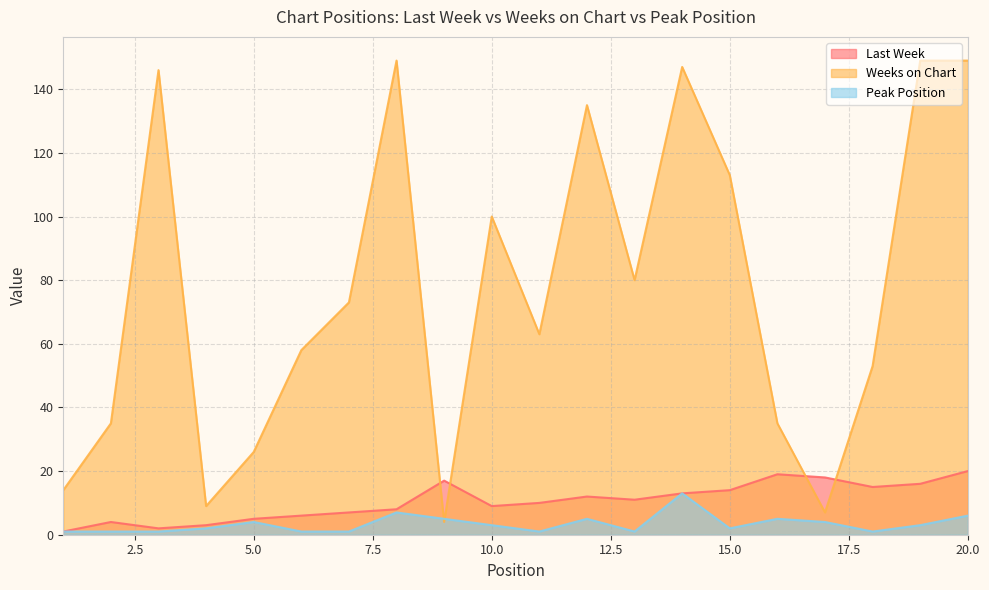

Is it true that Last Week equals 17 at 9?

True